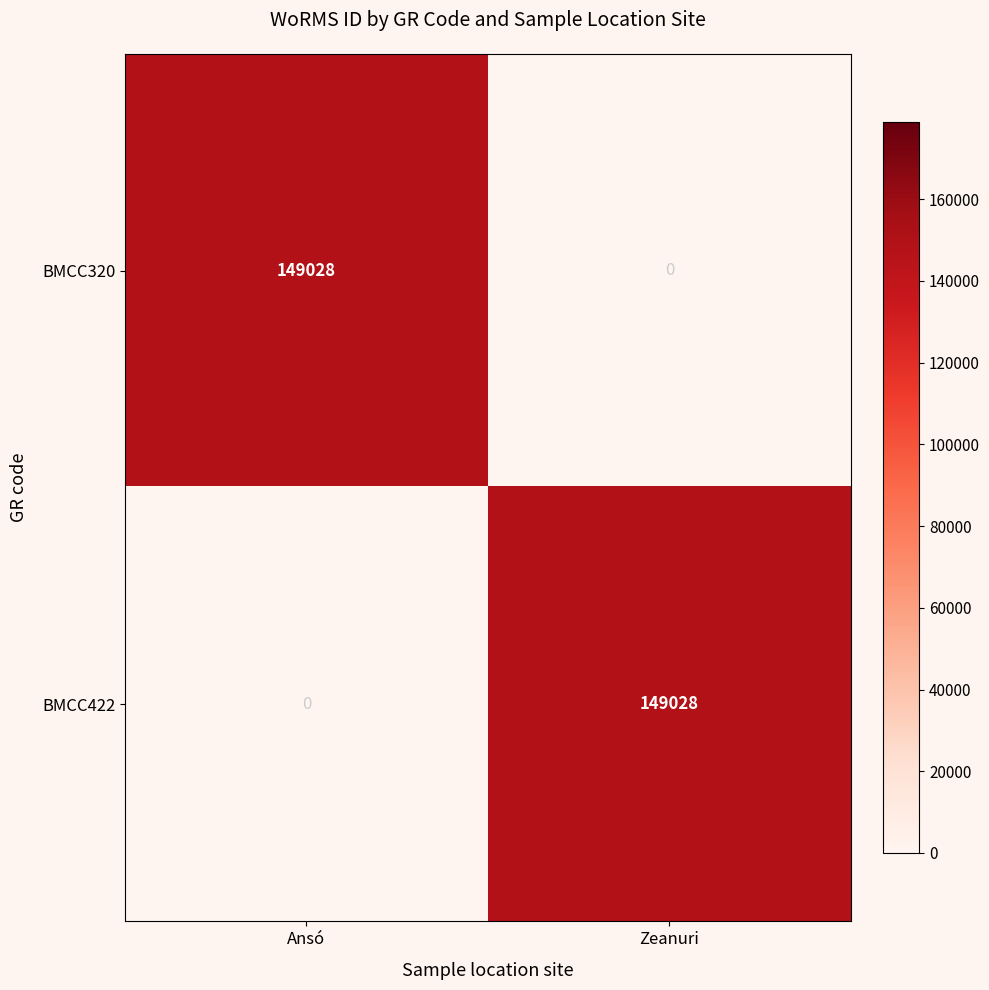

At which label is BMCC422 closest to 74514?

Ansó